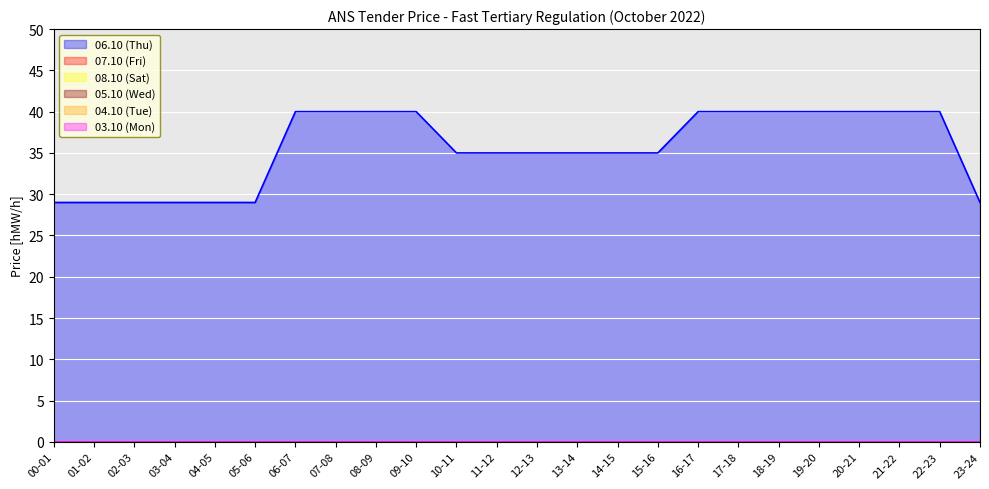

What is the average value of the 06.10 (Thu) series?

36